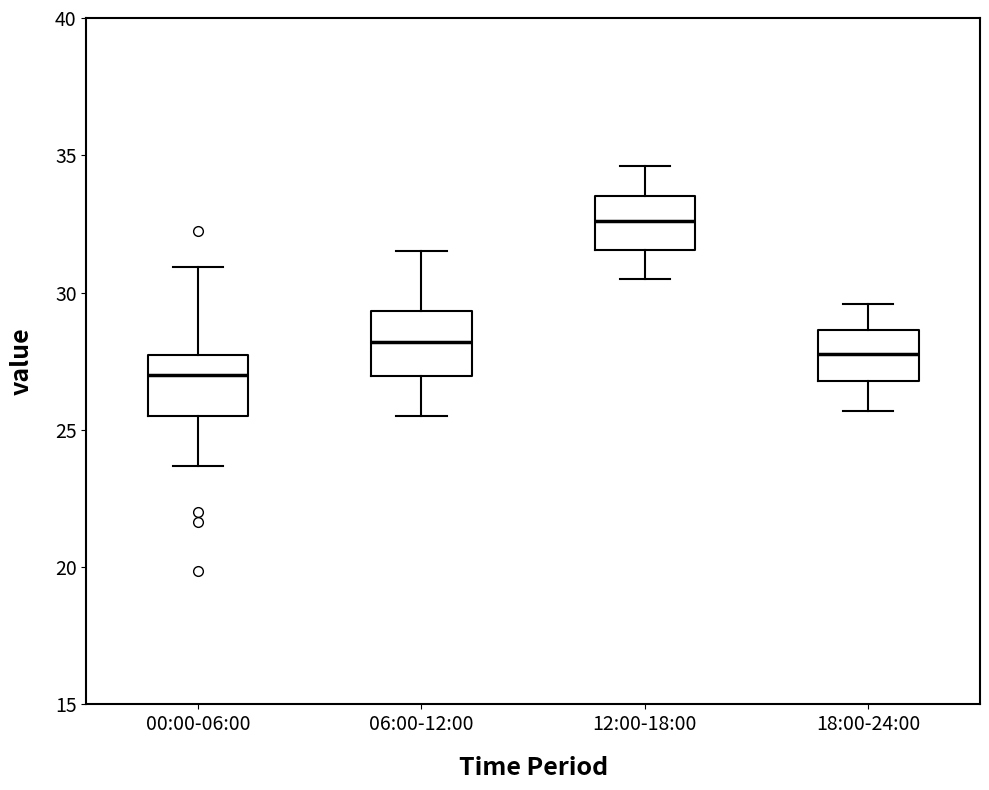

Where is the lower edge of the box for 18:00-24:00 on the y-axis? The values are not printed on the chart, so give them approximately, as read against the axis.

27.0